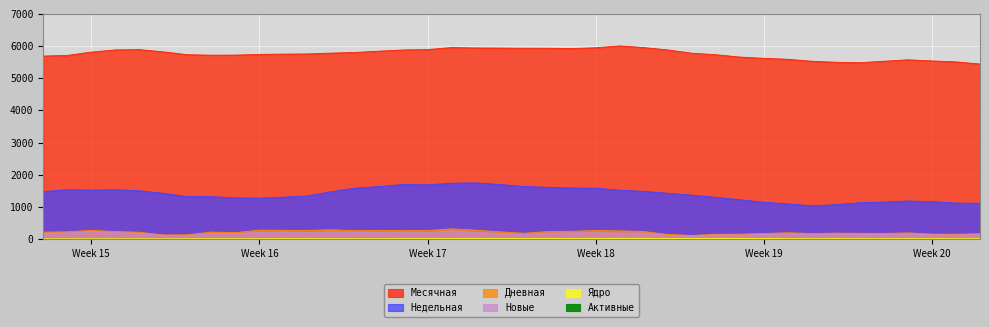

What is the value of the Новые point at the 7th from the left?

152